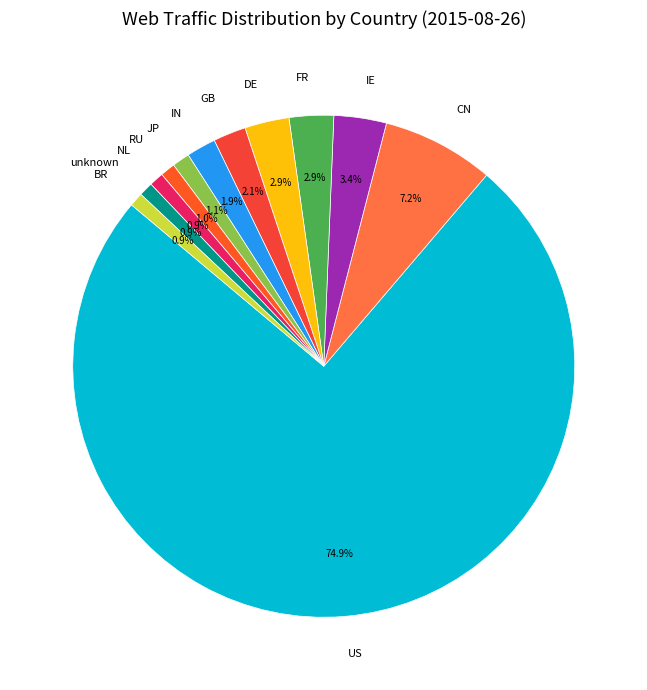

Which category has the biggest portion of the pie?

US